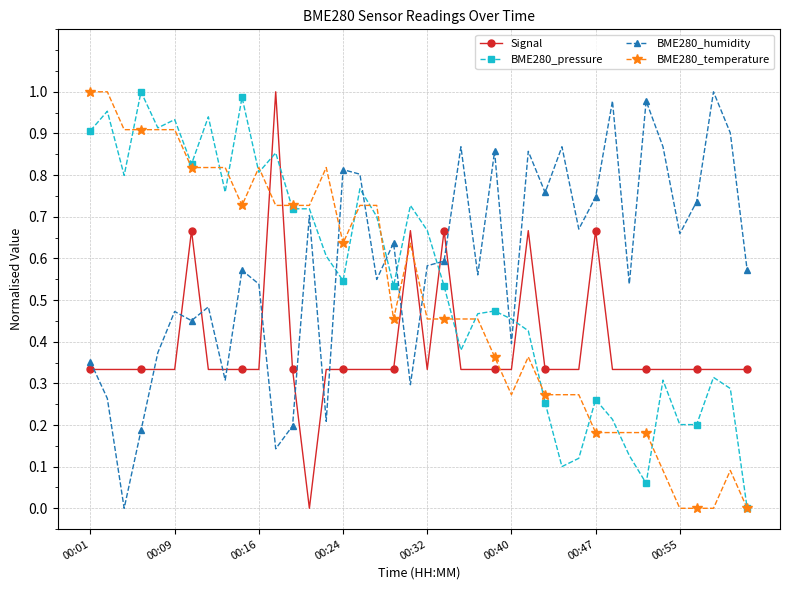

What are all the series names shown in the legend?

Signal, BME280_pressure, BME280_humidity, BME280_temperature